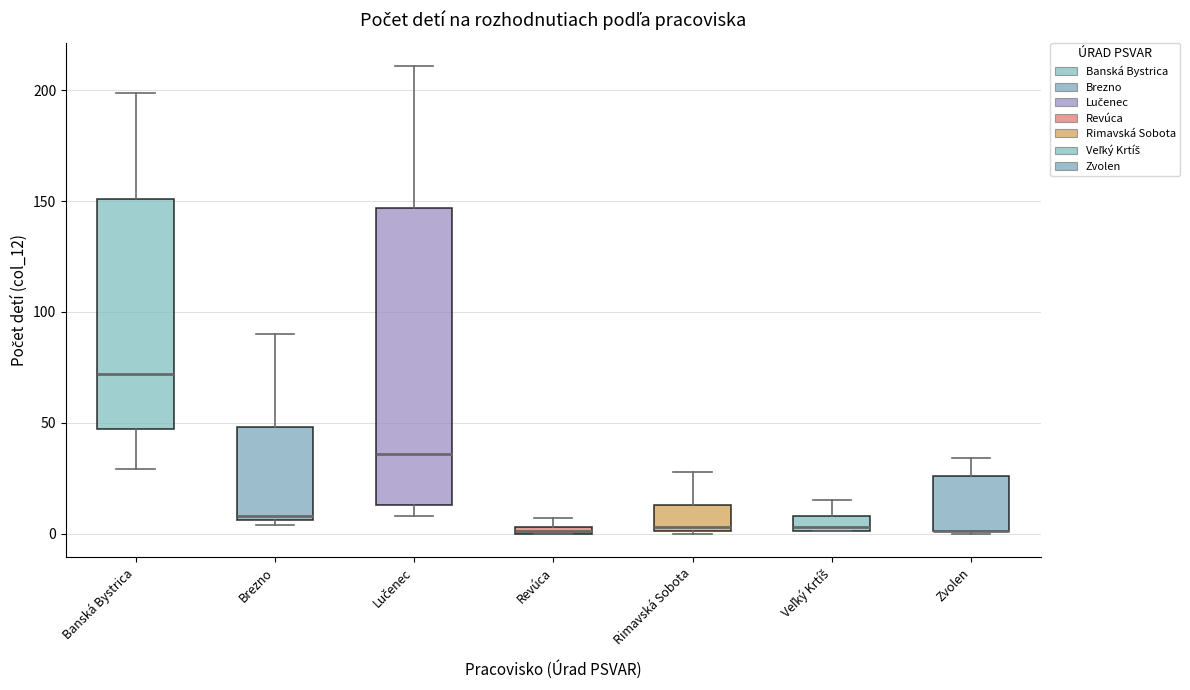

Where does the upper whisker of the box for Banská Bystrica end on the y-axis? The values are not printed on the chart, so give them approximately, as read against the axis.

200